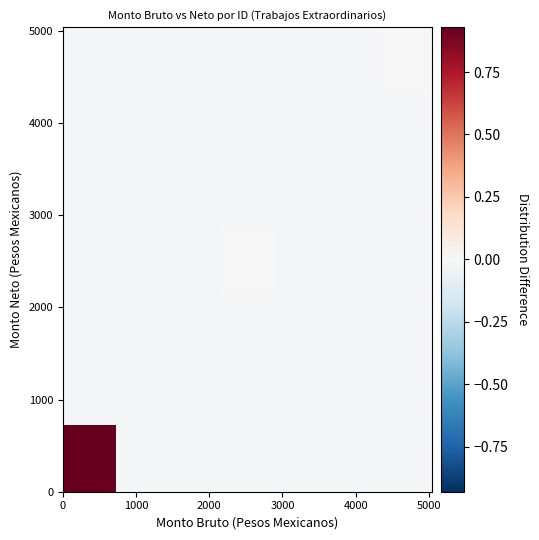

What is the greatest value displayed?

0.9